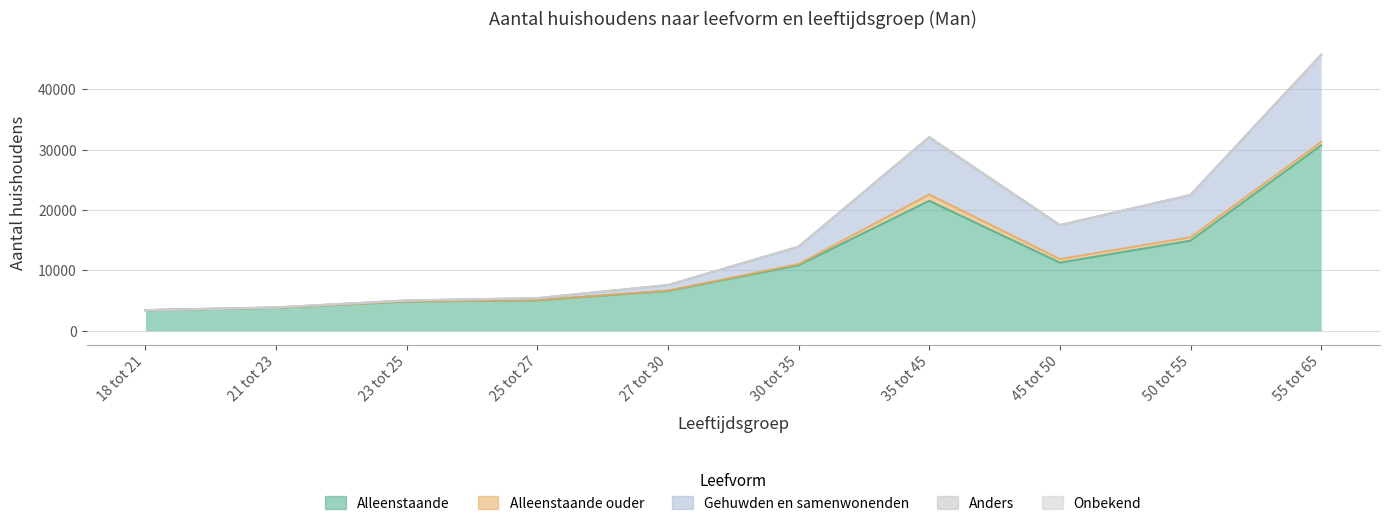

What is the sum of all Alleenstaande values?

113050